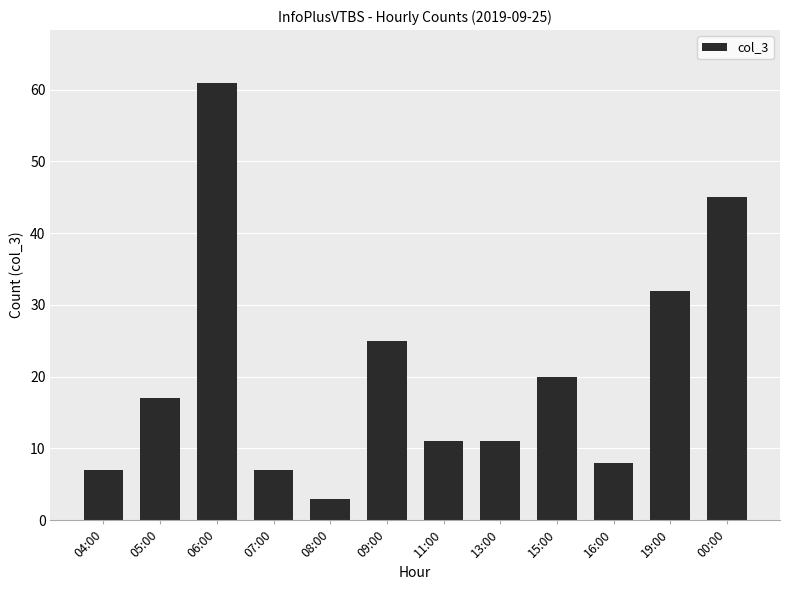

What is the ratio of the value at 06:00 to the value at 08:00?

20.3